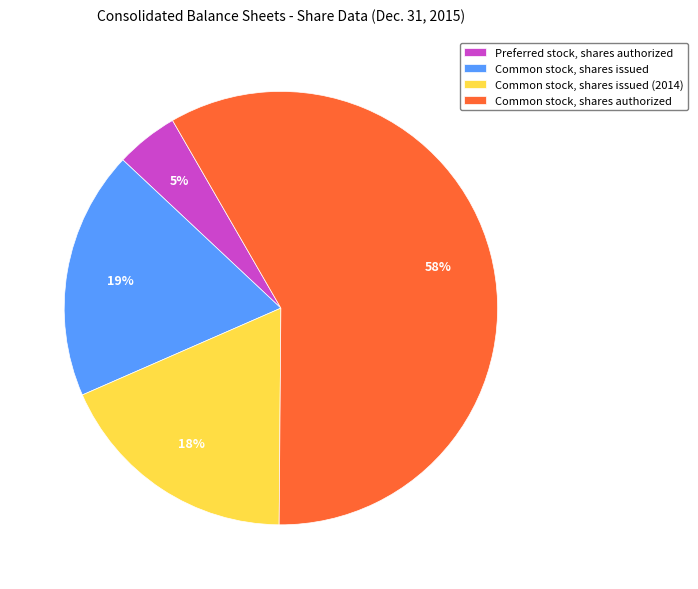

To the nearest percent, what is the difference between the Common stock, shares issued and Preferred stock, shares authorized slice percentages?

14%